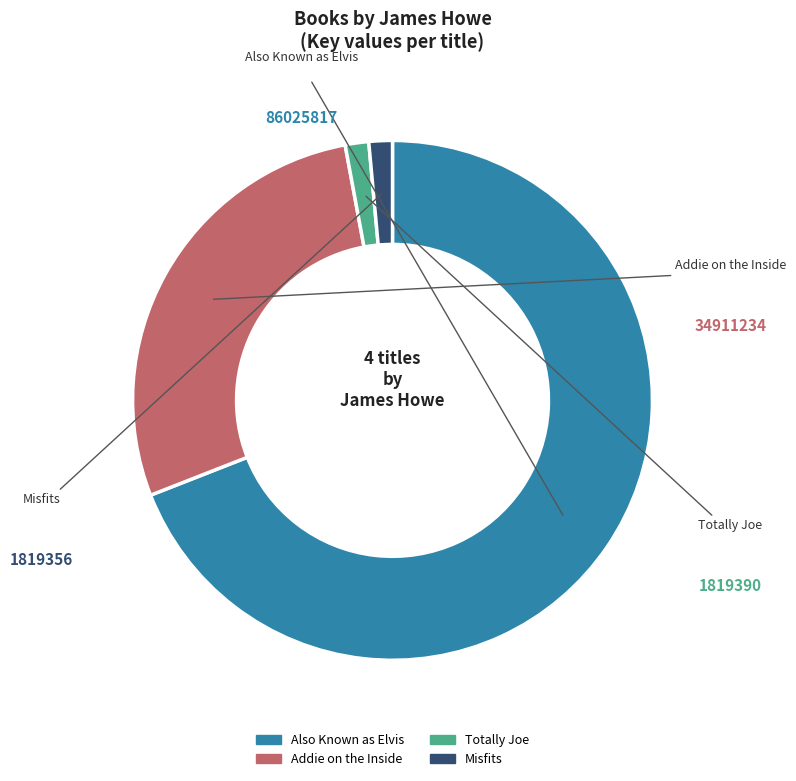

True or false: Addie on the Inside accounts for 33% of the total.

False